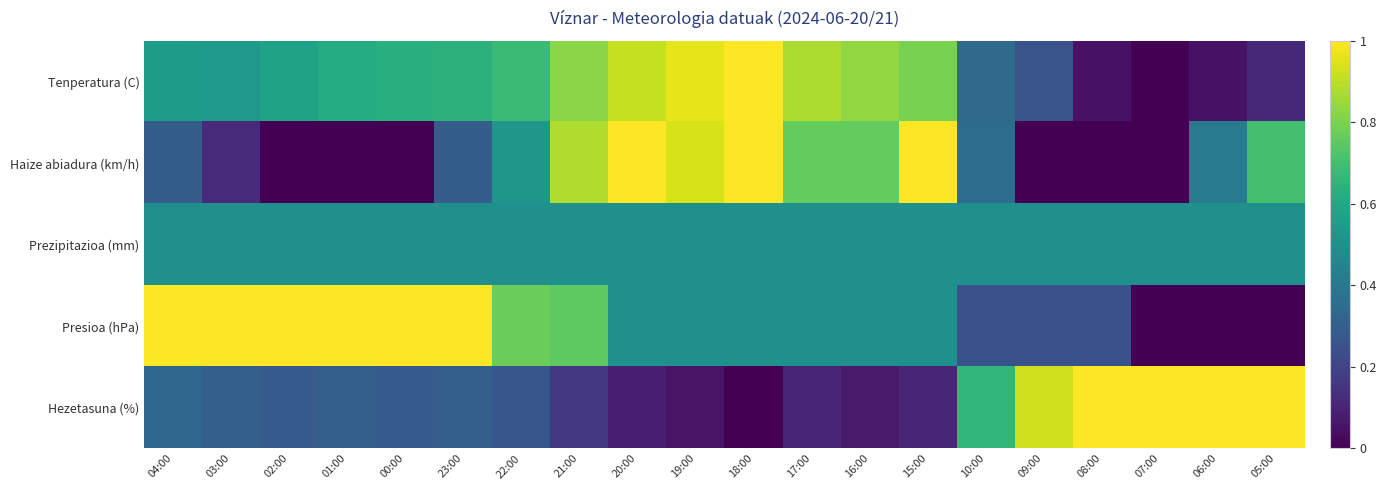

Reading left to right, what are all the values shown in this chart?

Tenperatura (C): 04:00=0.5	03:00=0.5	02:00=0.6	01:00=0.6	00:00=0.6	23:00=0.6	22:00=0.7	21:00=0.8	20:00=0.9	19:00=1.0	18:00=1.0	17:00=0.9	16:00=0.8	15:00=0.8	10:00=0.3	09:00=0.3	08:00=0.0	07:00=0.0	06:00=0.0	05:00=0.1
Haize abiadura (km/h): 04:00=0.3	03:00=0.1	02:00=0.0	01:00=0.0	00:00=0.0	23:00=0.3	22:00=0.5	21:00=0.9	20:00=1.0	19:00=0.9	18:00=1.0	17:00=0.8	16:00=0.8	15:00=1.0	10:00=0.4	09:00=0.0	08:00=0.0	07:00=0.0	06:00=0.4	05:00=0.7
Prezipitazioa (mm): 04:00=0.5	03:00=0.5	02:00=0.5	01:00=0.5	00:00=0.5	23:00=0.5	22:00=0.5	21:00=0.5	20:00=0.5	19:00=0.5	18:00=0.5	17:00=0.5	16:00=0.5	15:00=0.5	10:00=0.5	09:00=0.5	08:00=0.5	07:00=0.5	06:00=0.5	05:00=0.5
Presioa (hPa): 04:00=1.0	03:00=1.0	02:00=1.0	01:00=1.0	00:00=1.0	23:00=1.0	22:00=0.8	21:00=0.8	20:00=0.5	19:00=0.5	18:00=0.5	17:00=0.5	16:00=0.5	15:00=0.5	10:00=0.2	09:00=0.2	08:00=0.2	07:00=0.0	06:00=0.0	05:00=0.0
Hezetasuna (%): 04:00=0.3	03:00=0.3	02:00=0.3	01:00=0.3	00:00=0.3	23:00=0.3	22:00=0.3	21:00=0.2	20:00=0.1	19:00=0.1	18:00=0.0	17:00=0.1	16:00=0.1	15:00=0.1	10:00=0.7	09:00=0.9	08:00=1.0	07:00=1.0	06:00=1.0	05:00=1.0